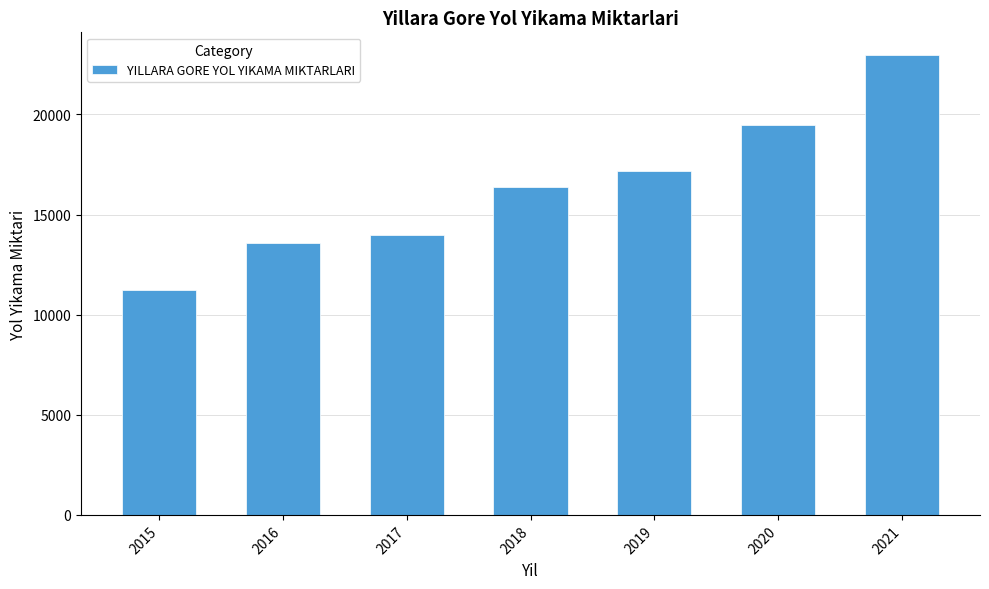

Reading left to right, transcribe all the data shown in this chart.

11232	13600	14000	16400	17200	19453	22953